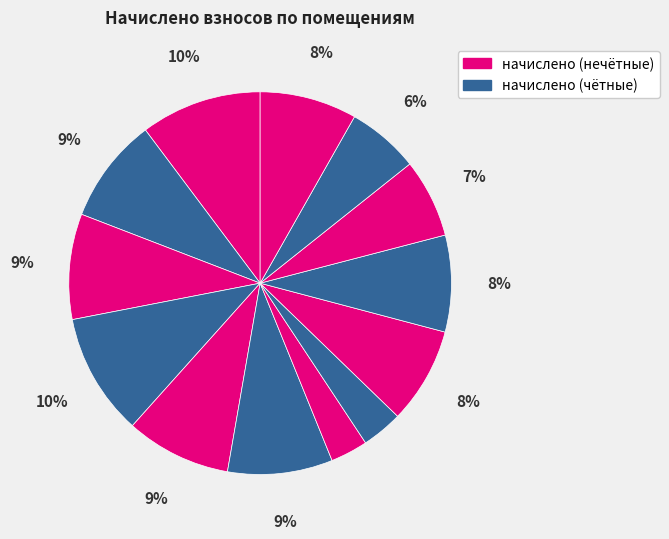

To the nearest percent, what is the difference between the largest and smallest slice percentages?

7%